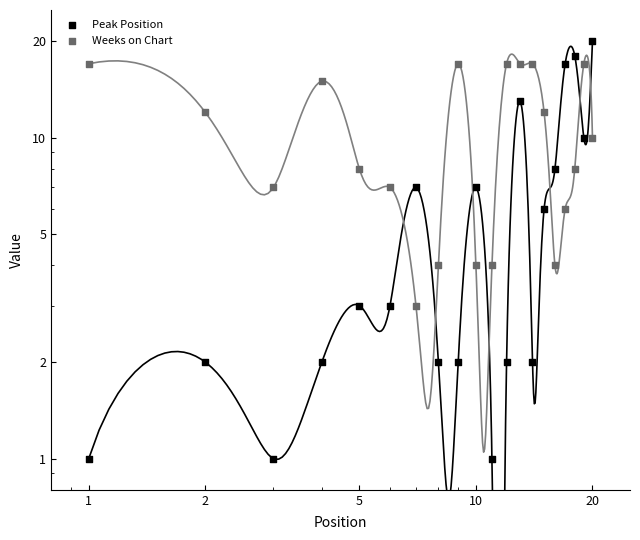

What are all the series names shown in the legend?

Peak Position, Weeks on Chart